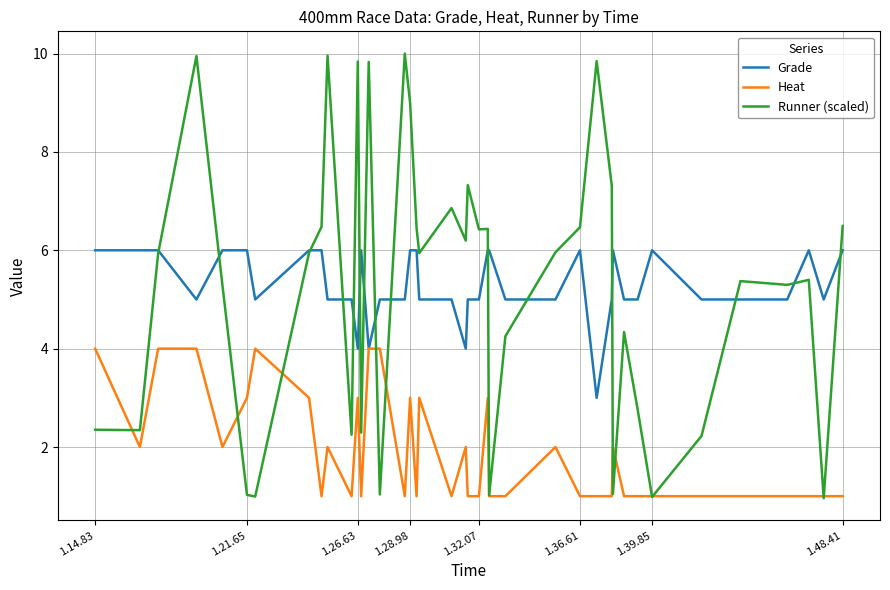

Count the Grade values in the range 5 to 6.

36